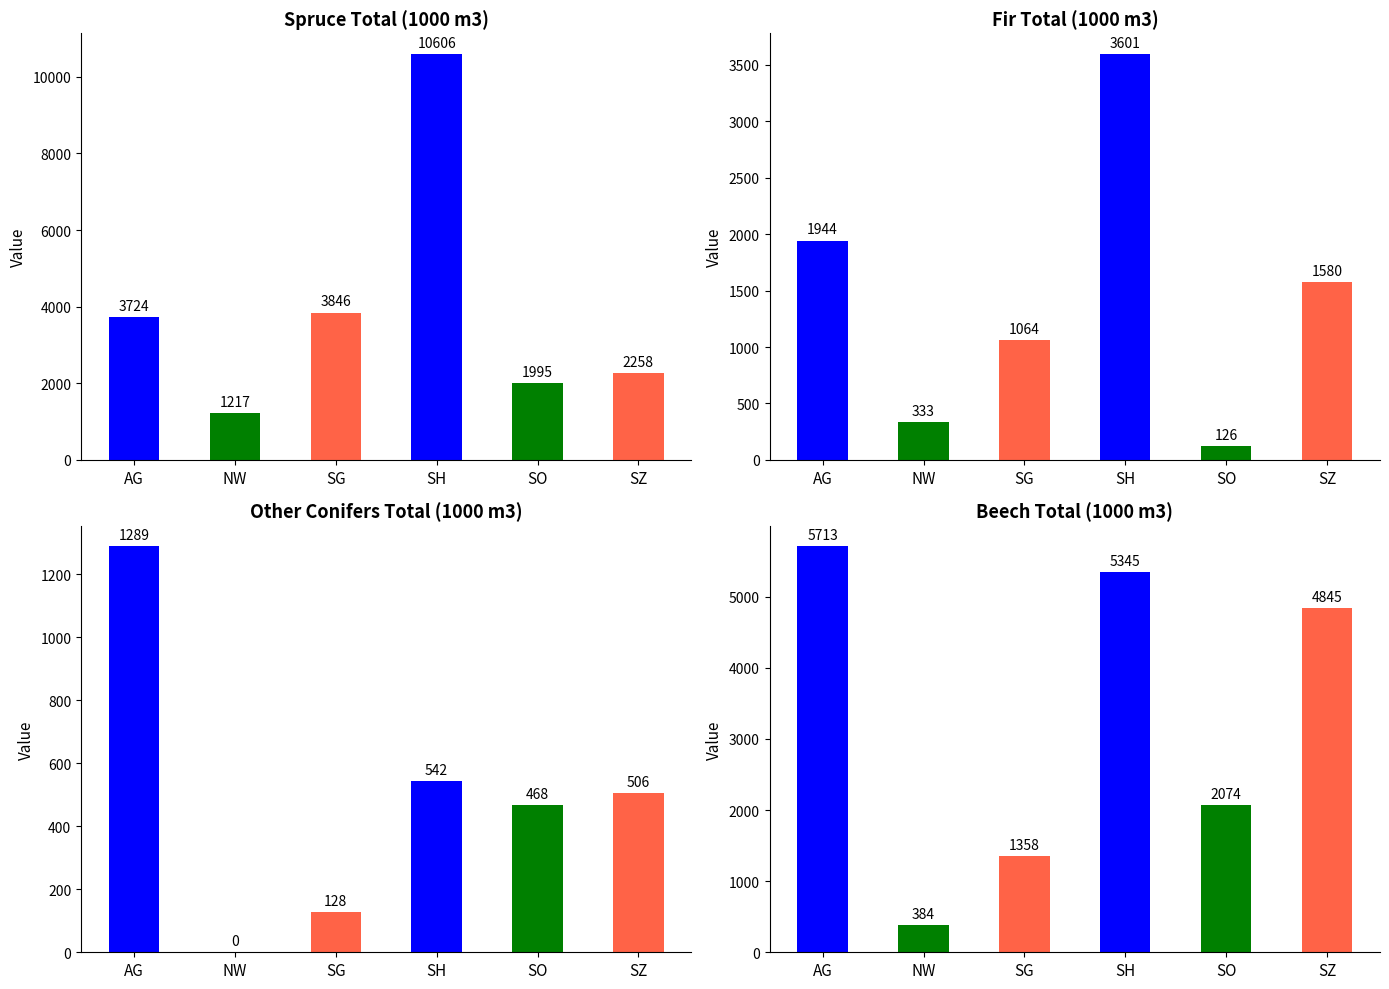

At which category is the sum across all series the highest?

SH